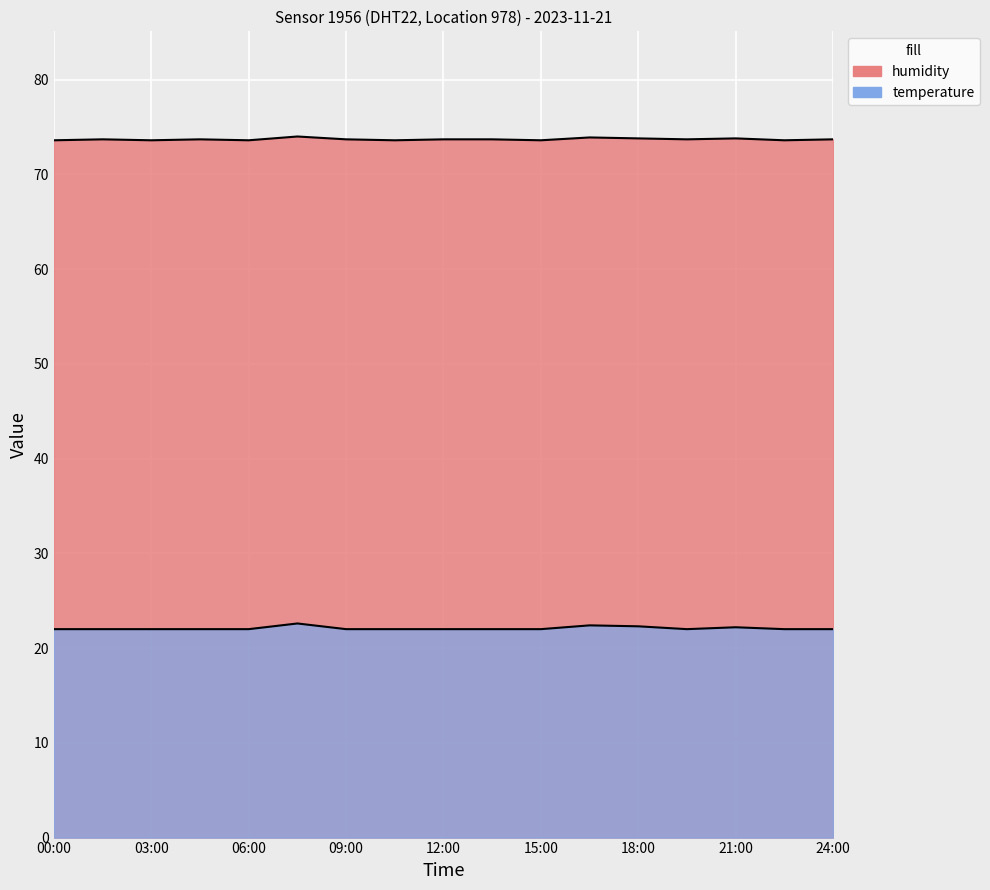

Which category has the lowest value in the temperature series?

00:00